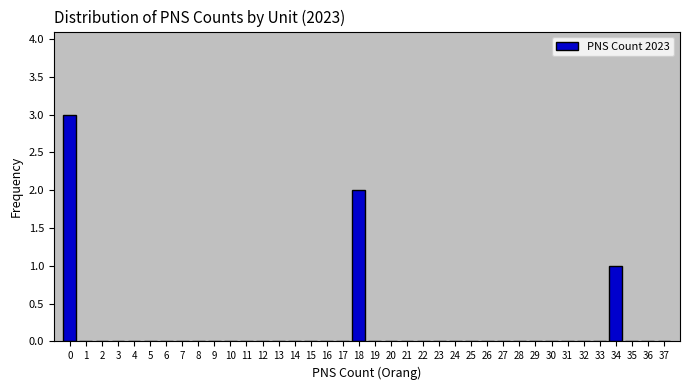

What is the greatest value displayed?

3